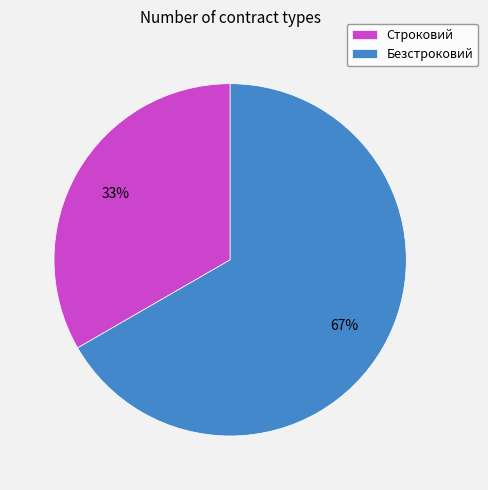

To the nearest percent, what is the combined percentage of Безстроковий and Строковий?

100%